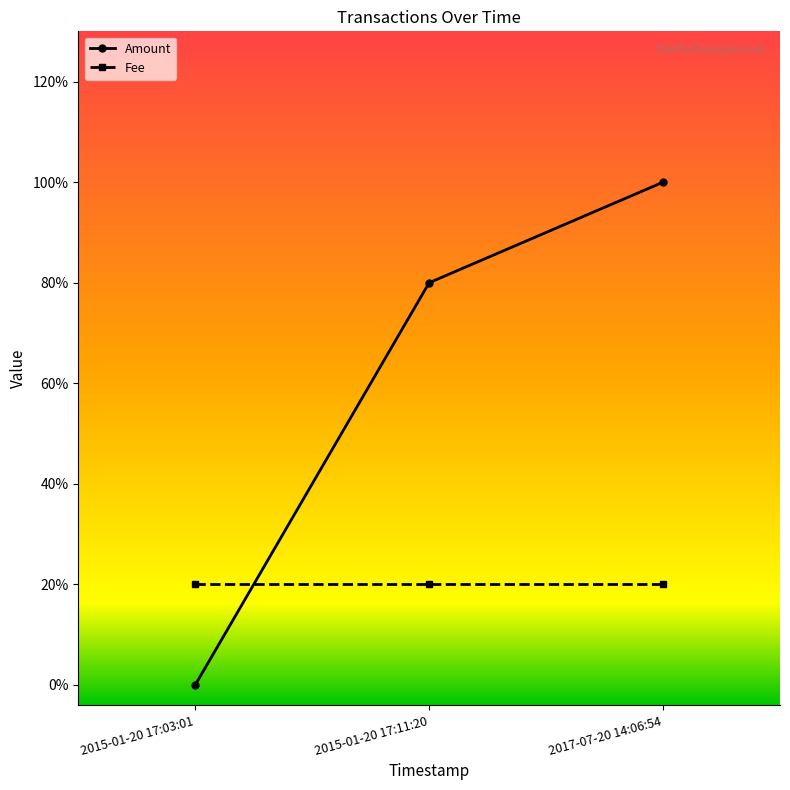

What position from the right is 2015-01-20 17:03:01?

3